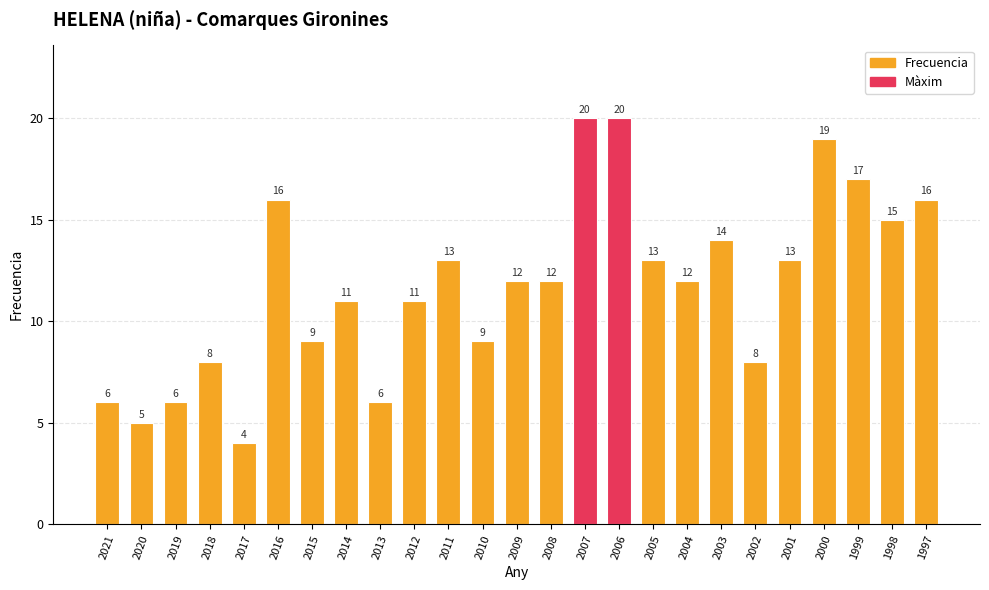

How many bars are there in total?

25